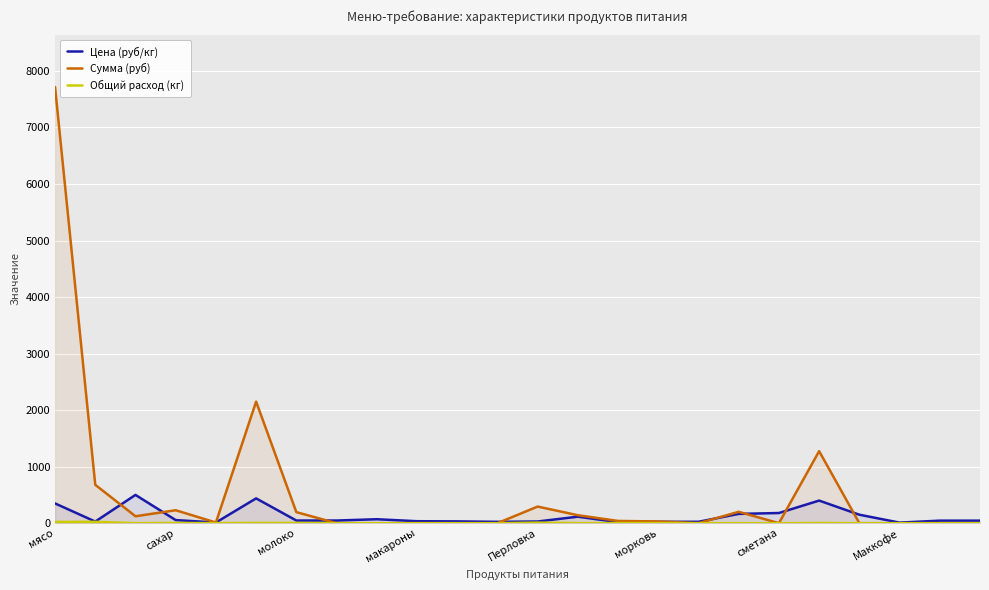

At which category is the sum across all series the highest?

мясо